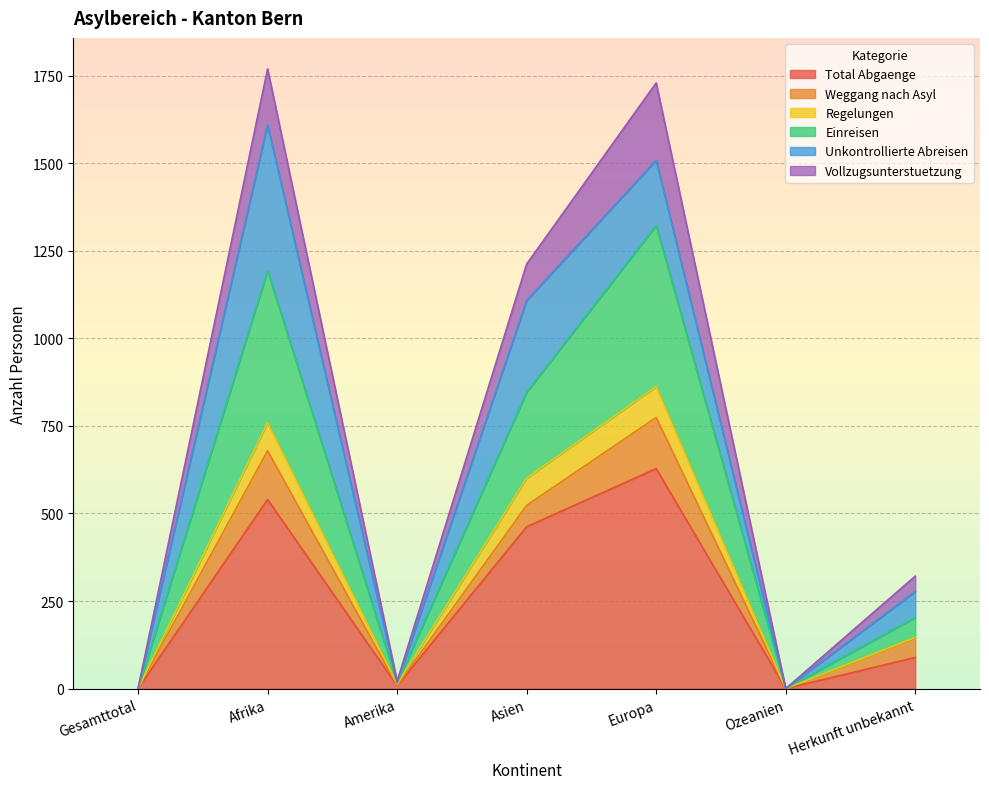

True or false: Einreisen has more than 1 interior local peaks.

True